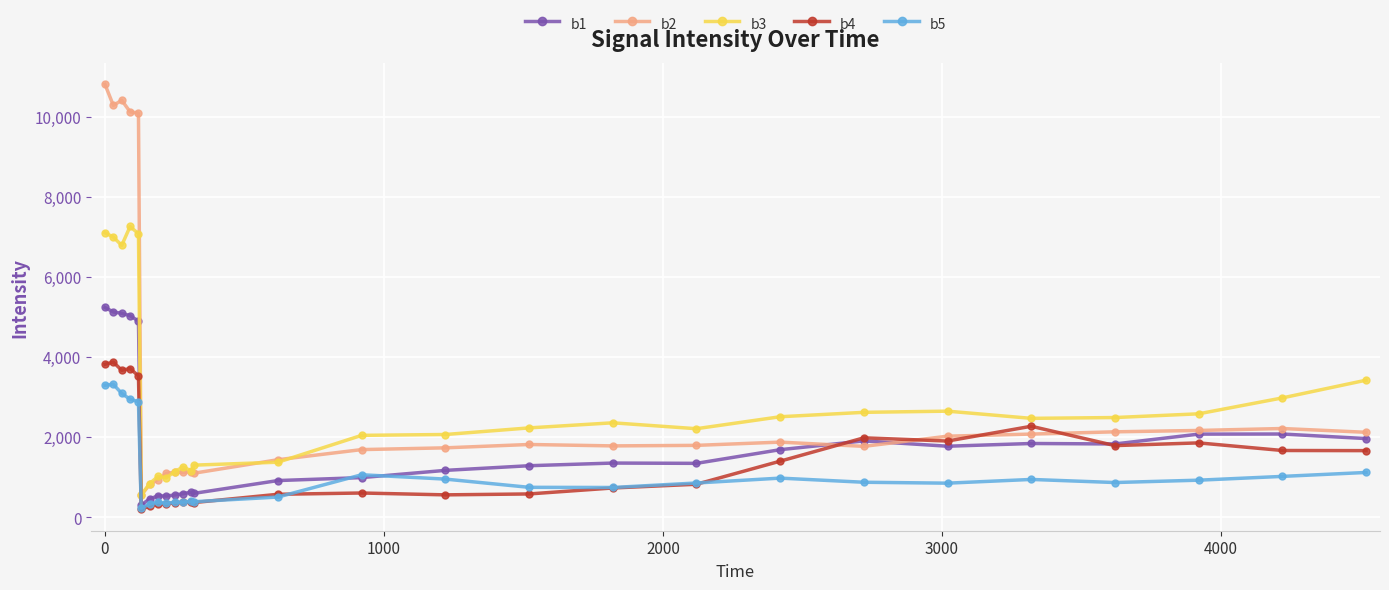

What are all the series names shown in the legend?

b1, b2, b3, b4, b5